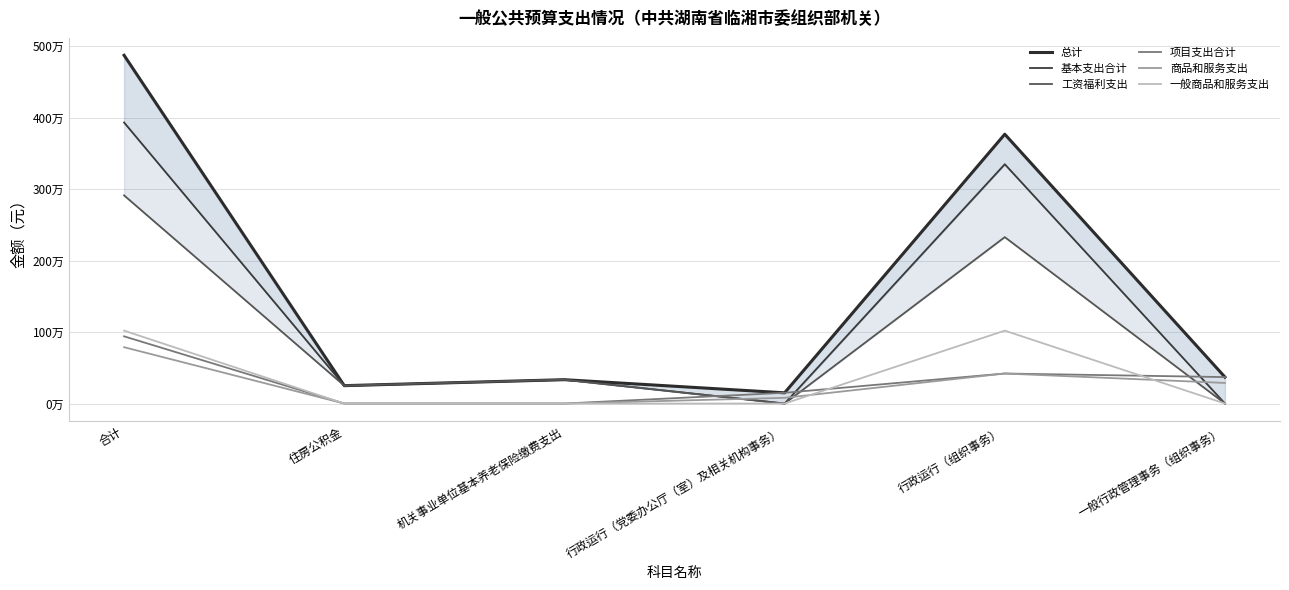

True or false: 一般商品和服务支出 and 基本支出合计 cross at least once.

False